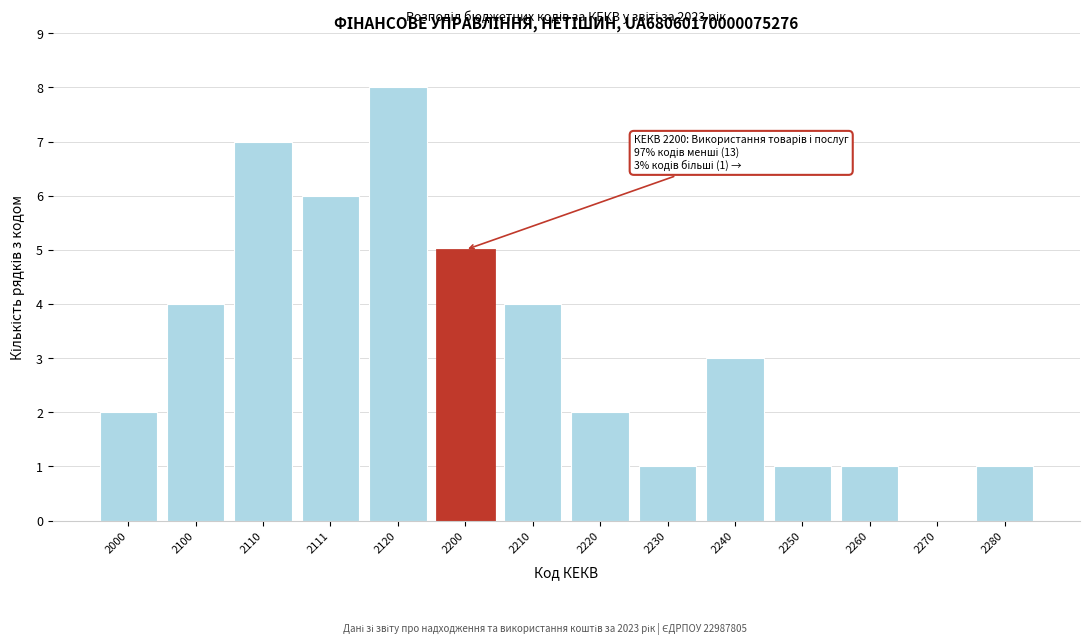

Reading left to right, list all the values displayed in this chart.

2000=2	2100=4	2110=7	2111=6	2120=8	2200=5	2210=4	2220=2	2230=1	2240=3	2250=1	2260=1	2270=0	2280=1